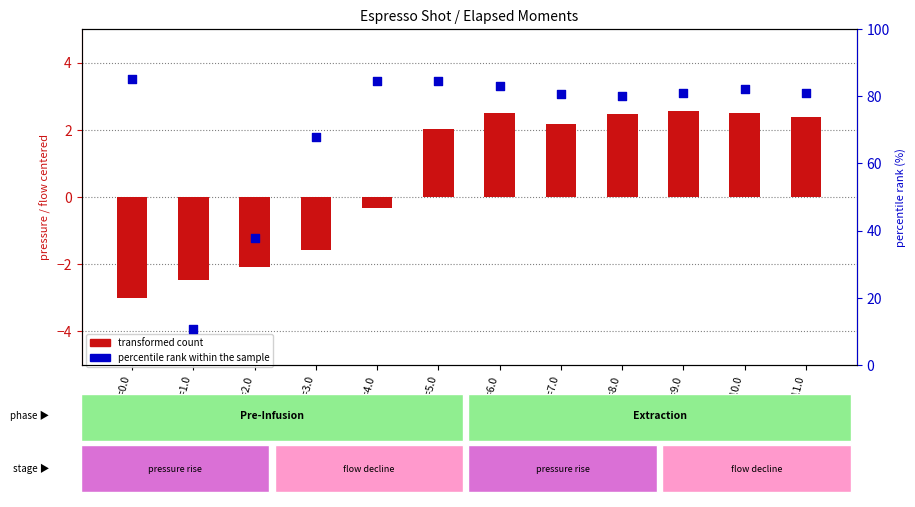

At which category is the sum across all series the highest?

t=5.0